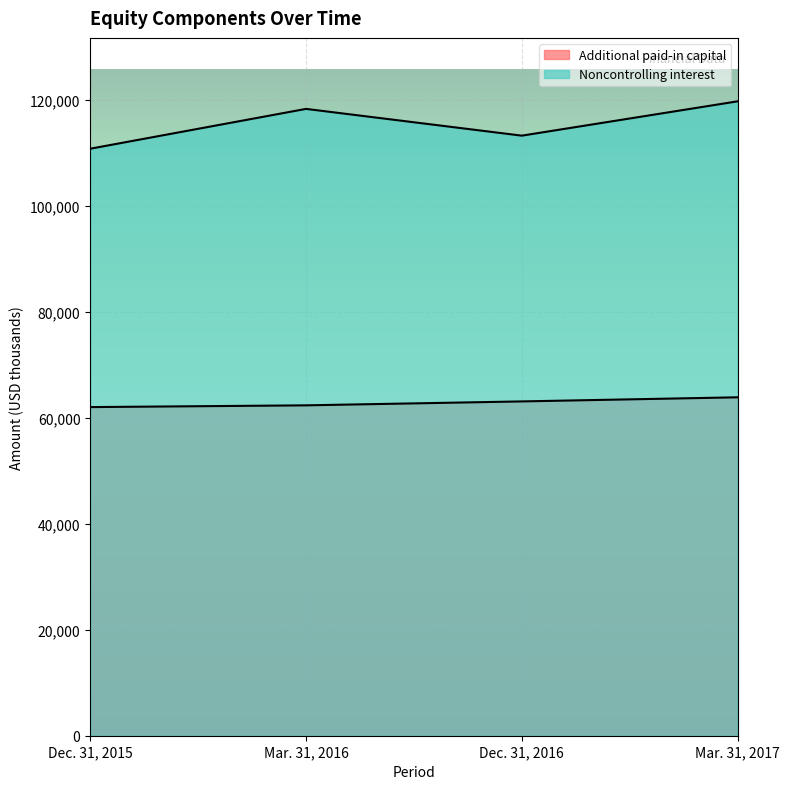

What is the label of the 3rd point from the left?

Dec. 31, 2016